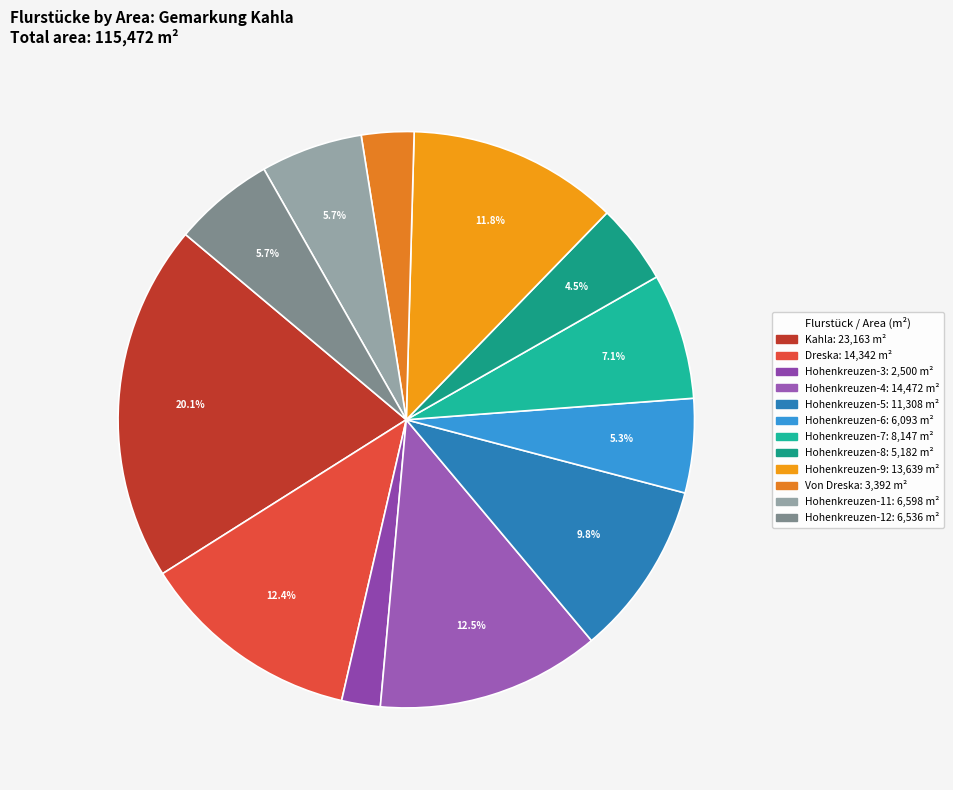

Does Kahla account for over 50% of the chart?

No